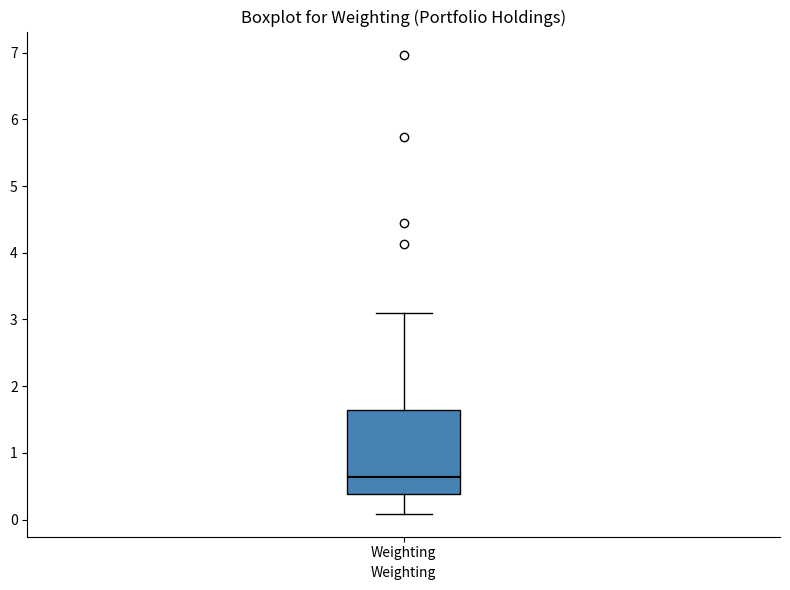

Read this box plot against the y-axis: the position of the median line, the range covered by the box, and the ends of both whiskers. The values are not printed on the chart, so give them approximately, as read against the axis.

median 0.6, box 0.4 to 1.6, whiskers 0.1 to 3.1